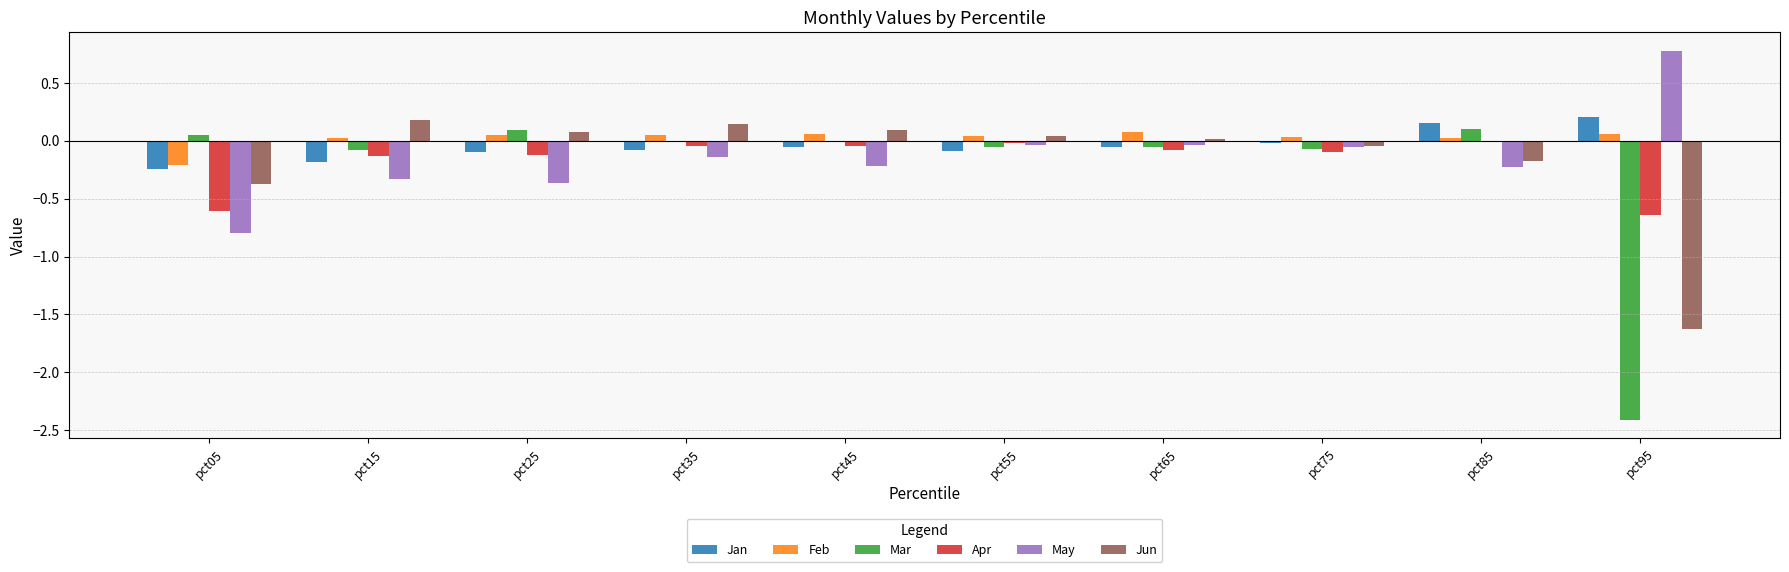

At which category does the chart reach its peak across all series?

pct95